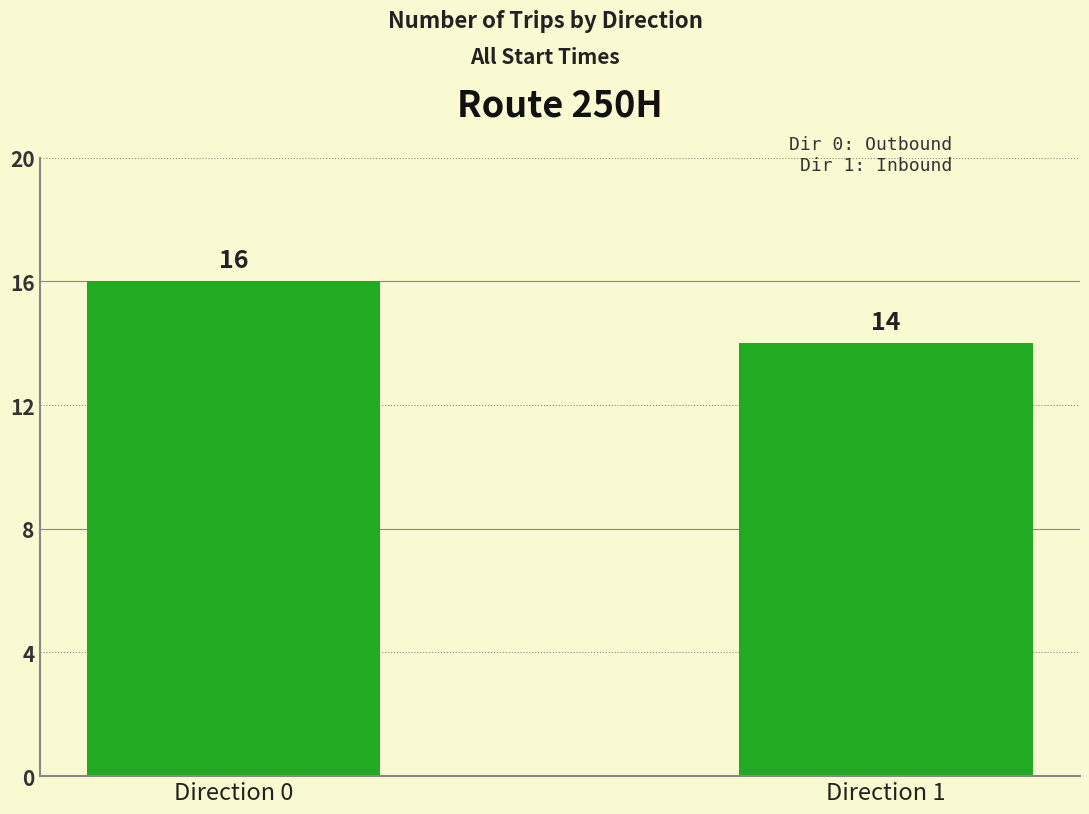

Between Direction 1 and Direction 0, which is larger?

Direction 0